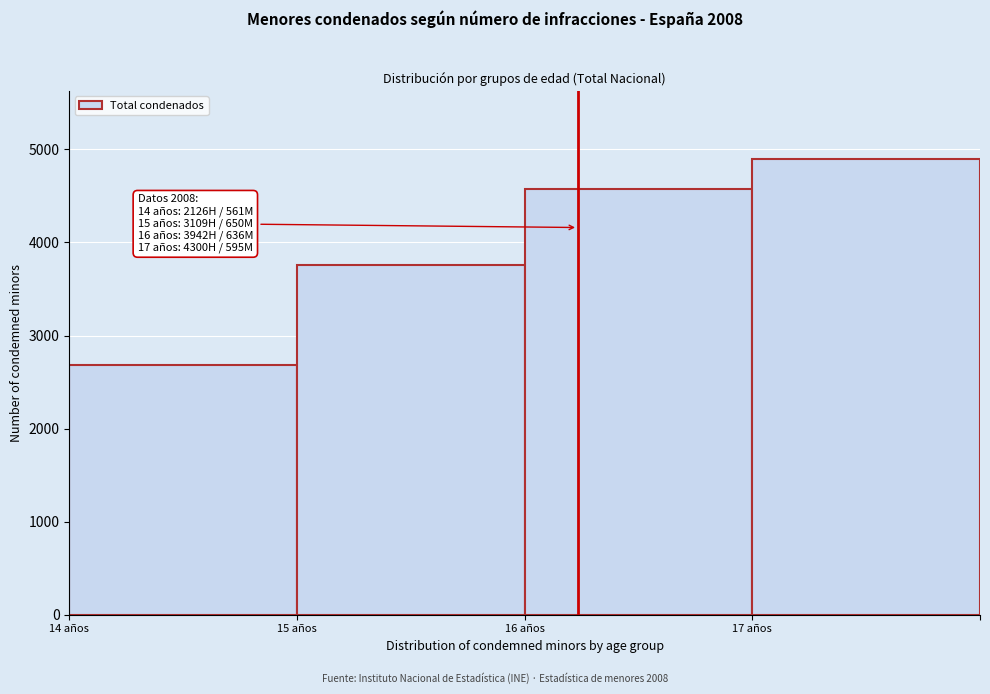

Over which range of the x-axis is the bar tallest?

17 to 18